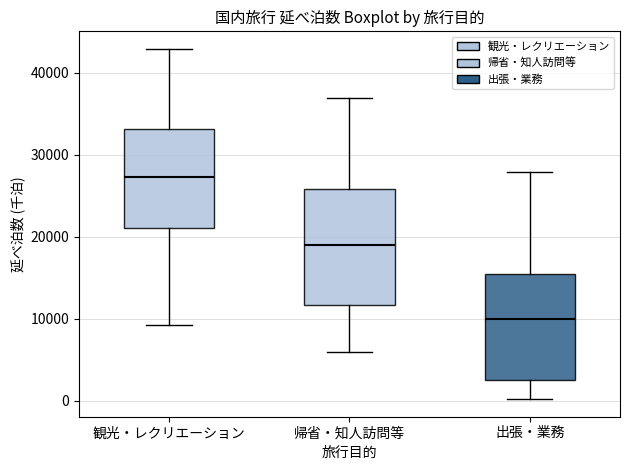

Reading left to right, read every box against the y-axis: the position of its median line, the range the box covers, and the ends of its whiskers. The values are not printed on the chart, so give them approximately, as read against the axis.

観光・レクリエーション: median 27000, box 21000 to 33000, whiskers 9000 to 43000
帰省・知人訪問等: median 19000, box 12000 to 26000, whiskers 6000 to 37000
出張・業務: median 10000, box 3000 to 15000, whiskers 0 to 28000